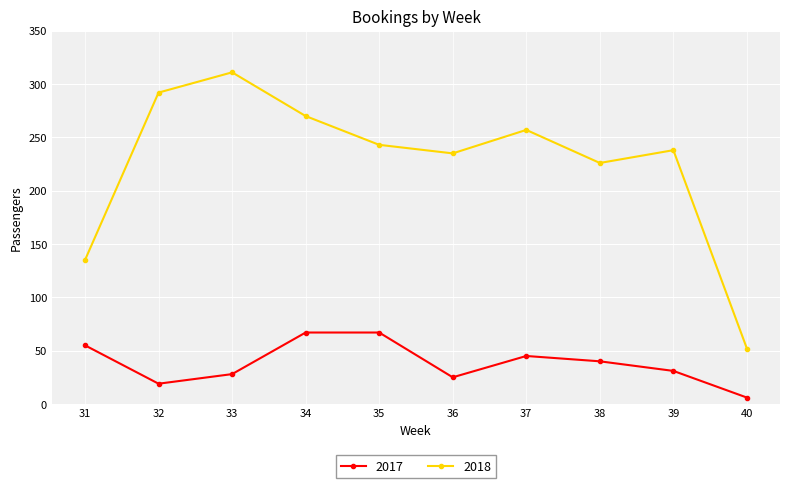

In 2017, how many points are lower than both neighbors (excluding endpoints)?

2